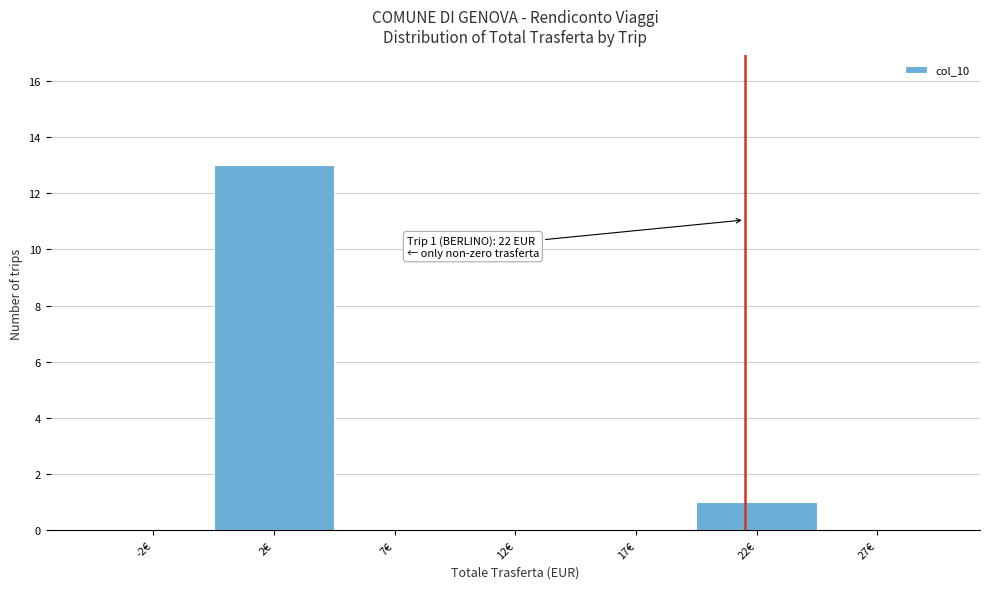

Reading right to left, transcribe all the data shown in this chart.

27€=0	22€=1	17€=0	12€=0	7€=0	2€=13	-2€=0